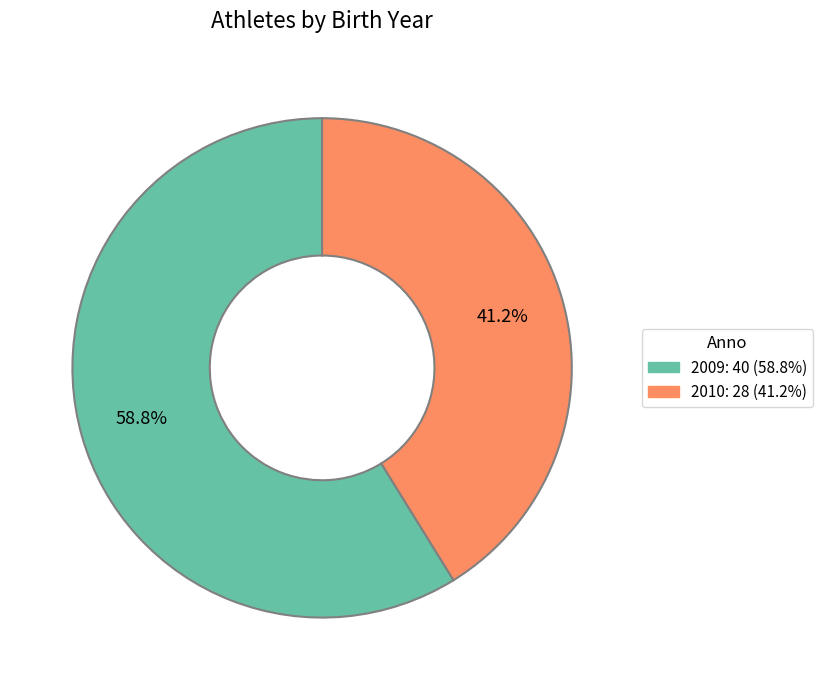

What portion of the pie excludes 2009?

41.2%